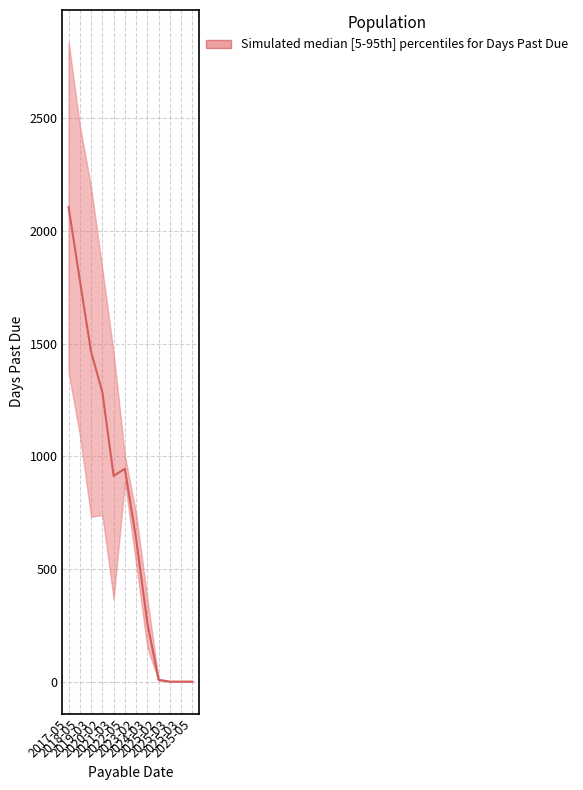

True or false: median has more than 2 points higher than both neighbors.

False